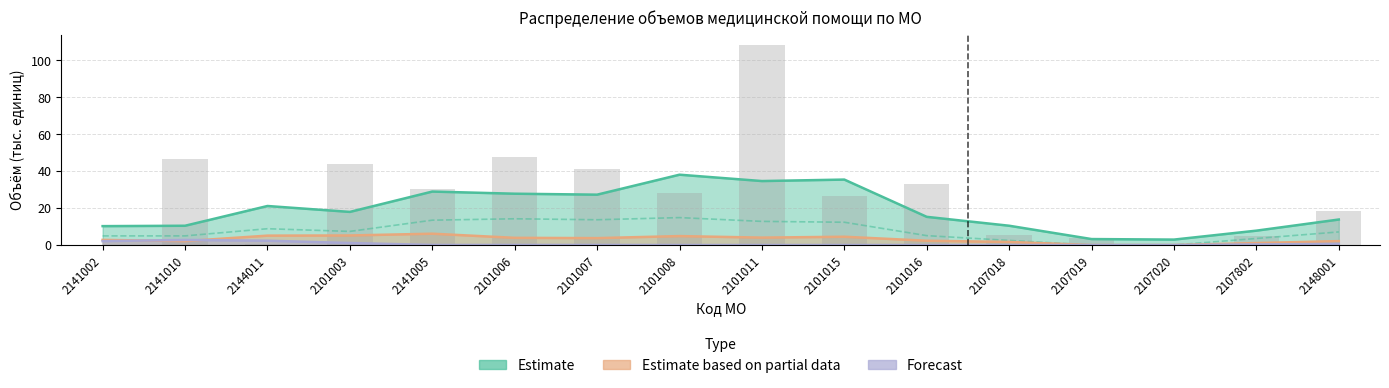

What is the label of the 13th bar from the right?

2101003